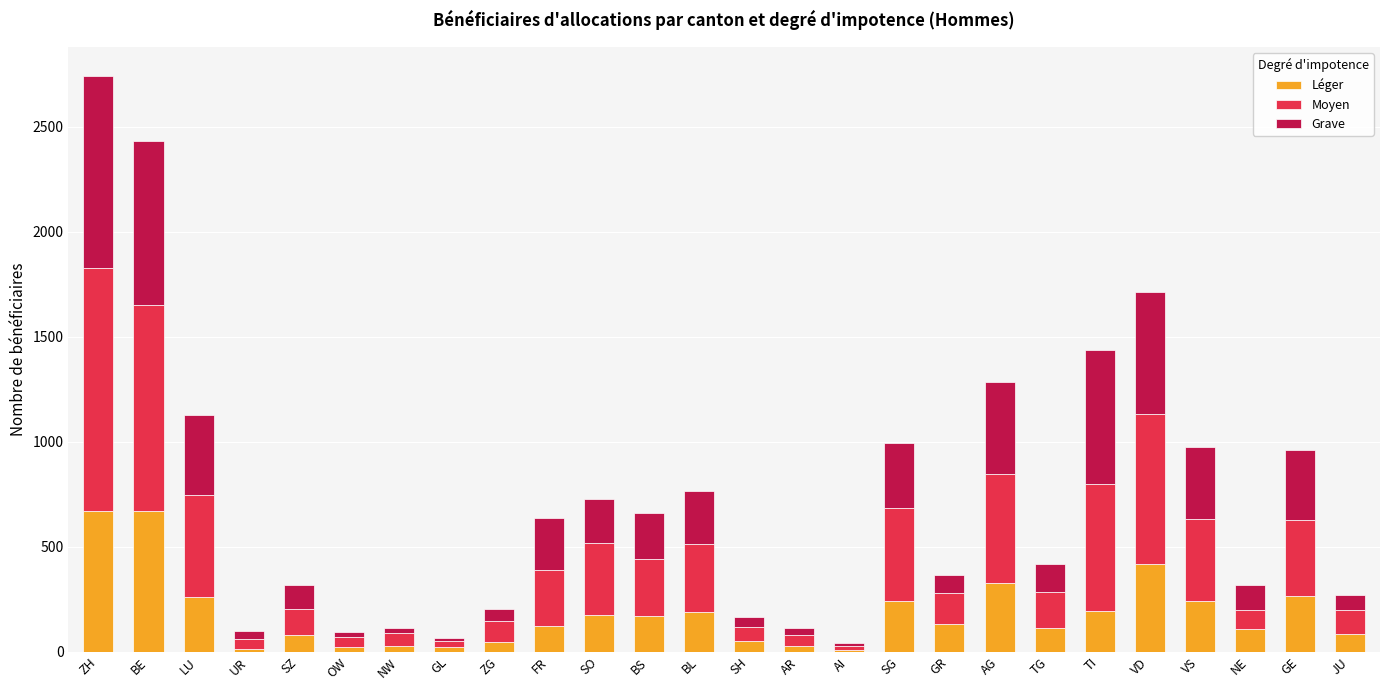

What is the highest value of the Léger series?

671